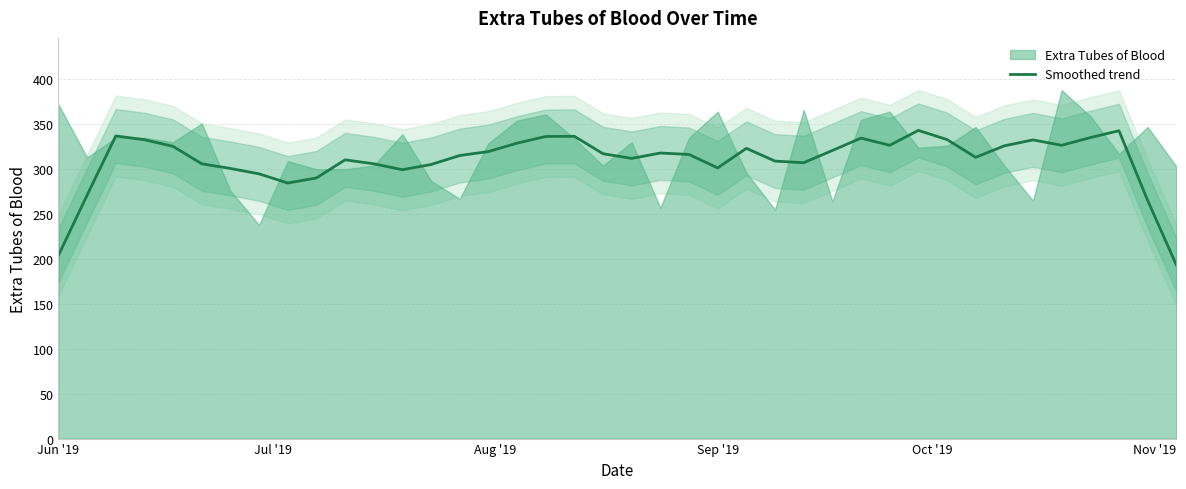

What is the minimum value for Smoothed trend?

193.4